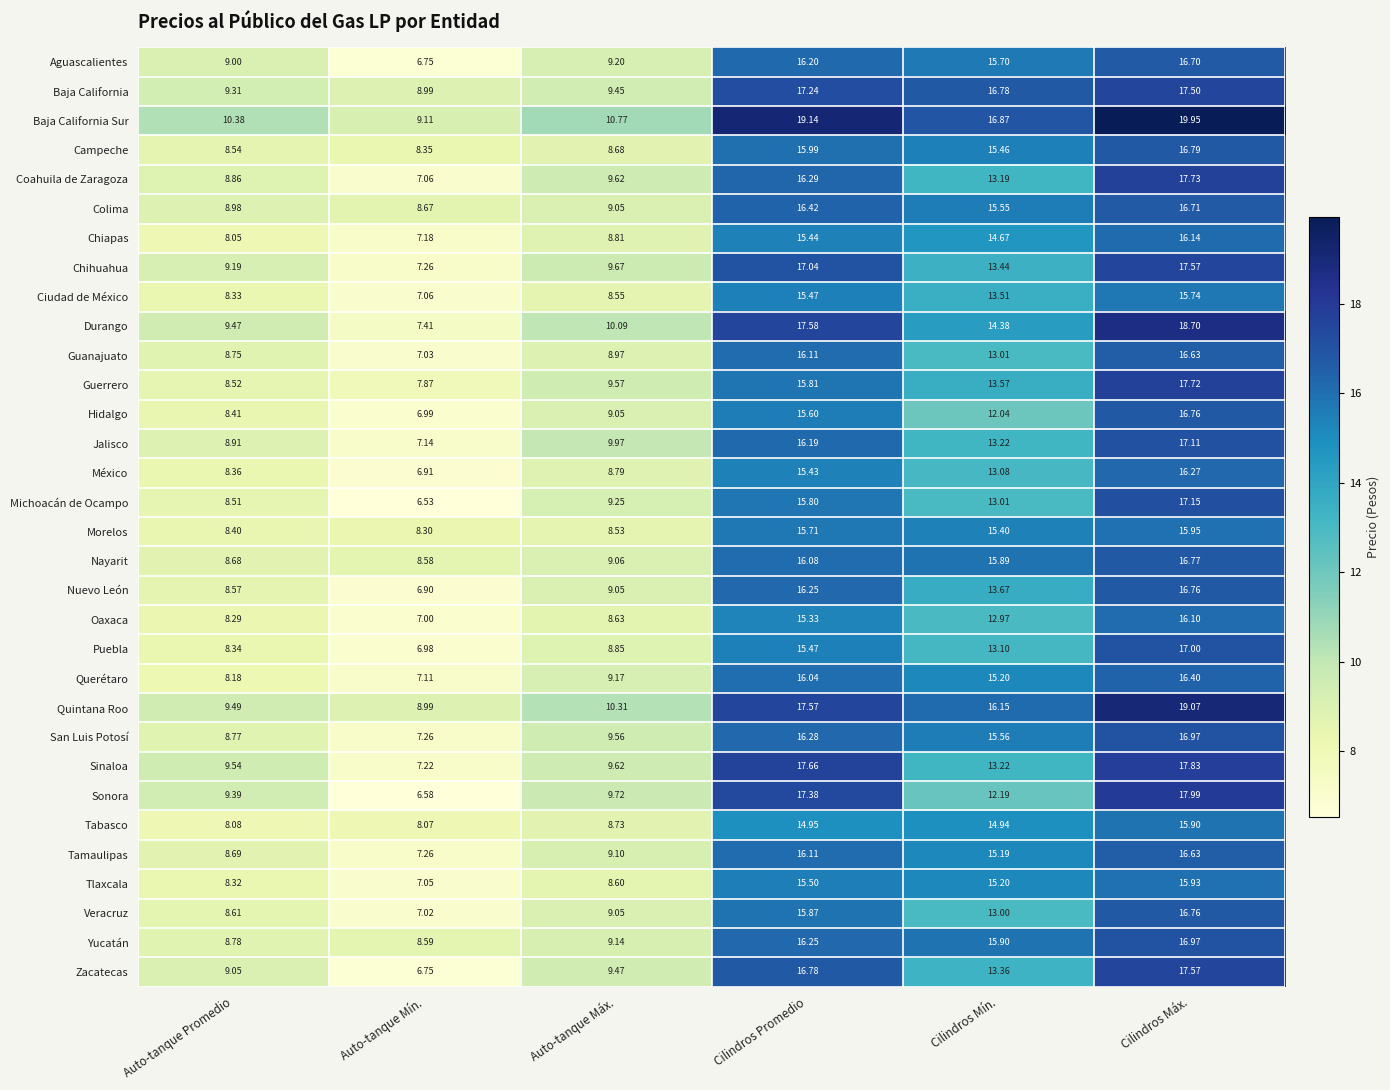

How many distinct data groups are displayed?

32